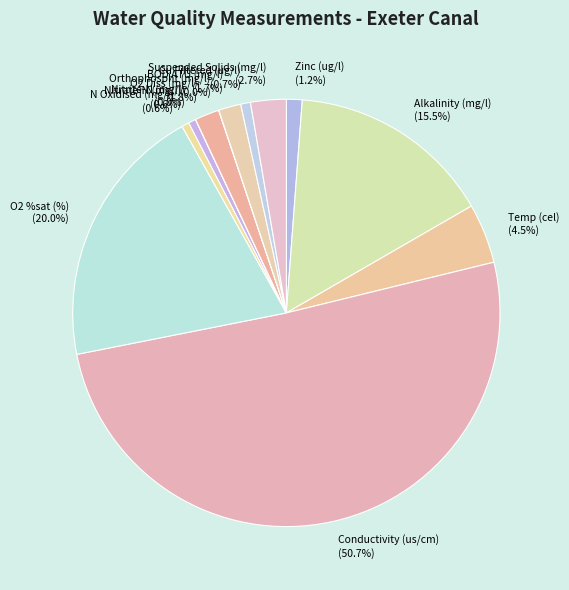

How many slices are in this pie chart?

13